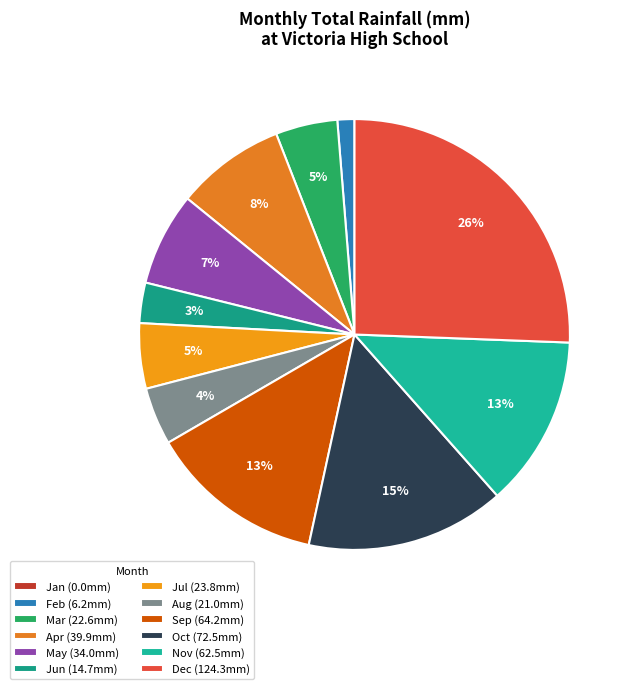

Is there any slice that represents more than half of the pie?

No